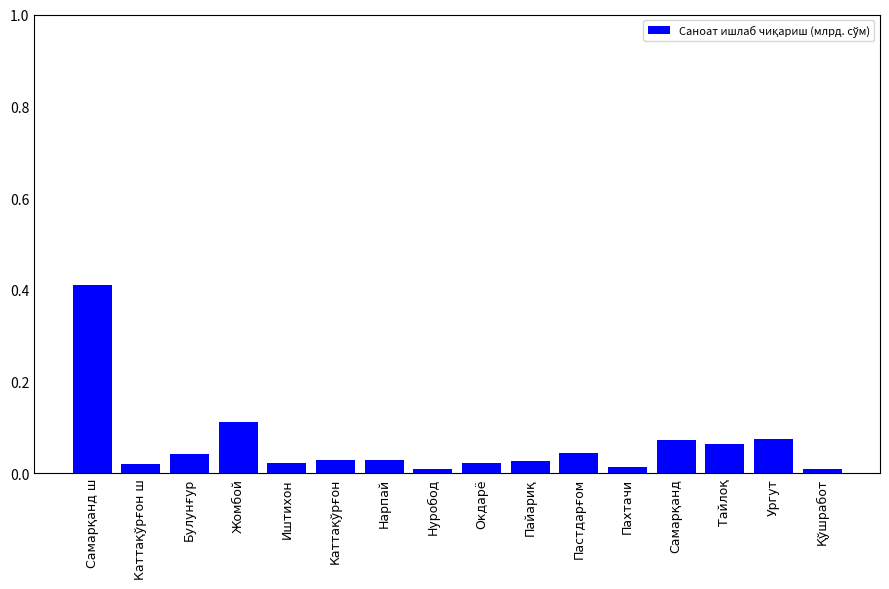

What position from the left is Иштихон?

5